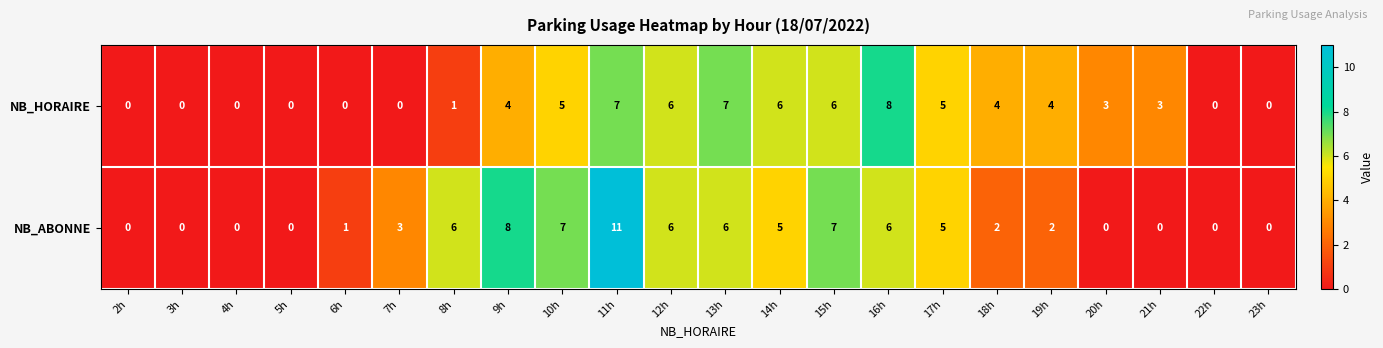

At which label does NB_HORAIRE reach its peak?

16h